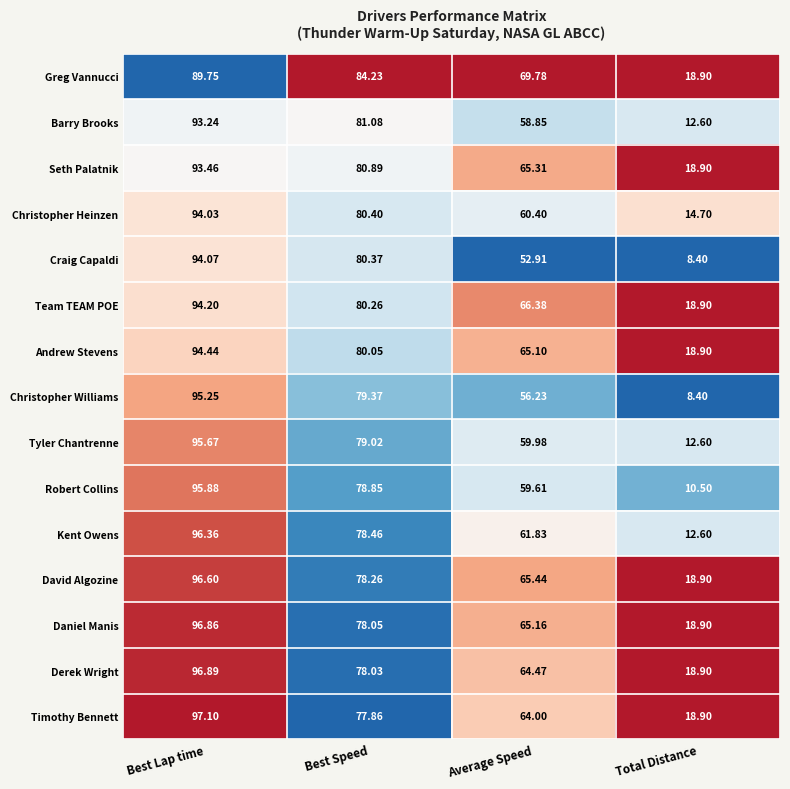

Rank the categories by Barry Brooks value from lowest to highest.

Total Distance, Average Speed, Best Speed, Best Lap time